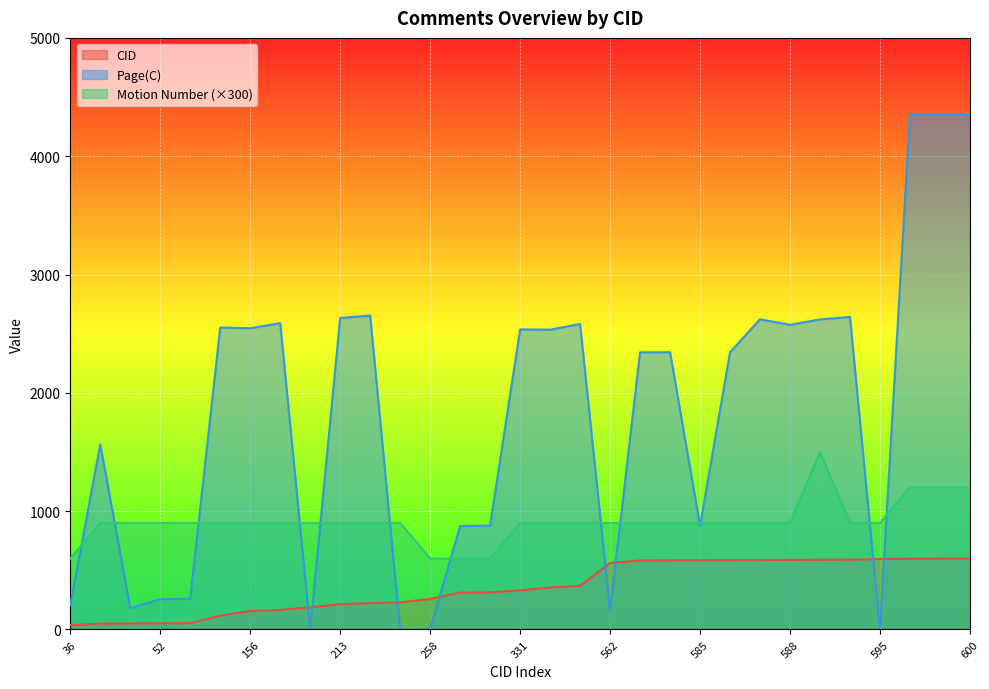

Reading left to right, transcribe all the data shown in this chart.

CID: 36	49	51	52	53	117	156	165	187	213	223	229	258	312	313	331	355	369	562	583	584	585	586	587	588	589	590	595	598	599	600
Motion Number: 600	900	900	900	900	900	900	900	900	900	900	900	600	600	600	900	900	900	900	900	900	900	900	900	900	1500	900	900	1200	1200	1200
Page(C): 204	1565	181	256	260	2552	2546	2589	0	2633	2653	0	0	874	878	2536	2534	2582	158	2342	2343	876	2343	2622	2575	2621	2641	0	4355	4355	4355